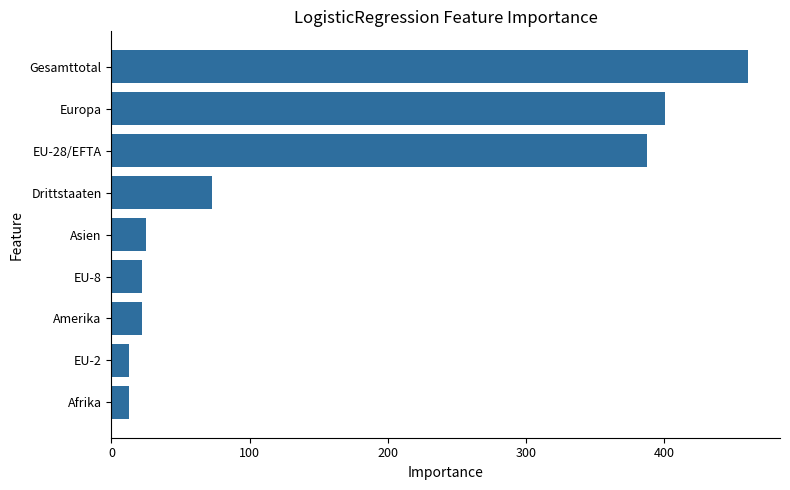

What is the change in value from EU-2 to Drittstaaten?

+60